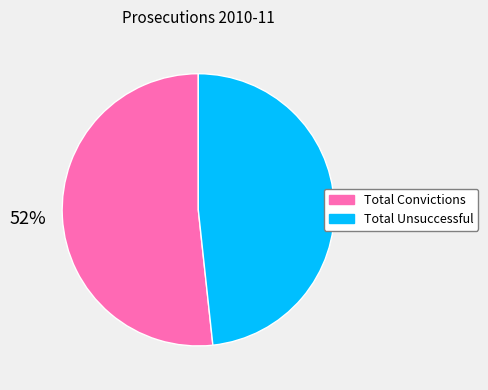

Rank the categories by value from lowest to highest.

Total Unsuccessful, Total Convictions